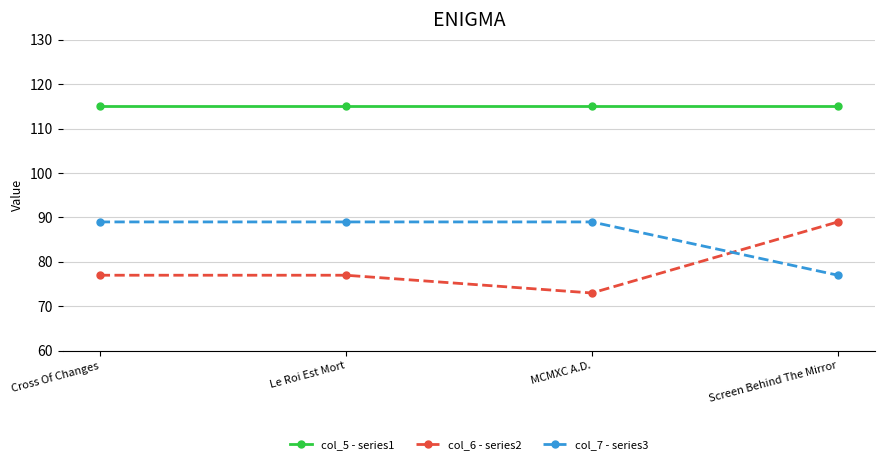

Reading left to right, list all the values displayed in this chart.

col_5 - series1: Cross Of Changes=115	Le Roi Est Mort=115	MCMXC A.D.=115	Screen Behind The Mirror=115
col_6 - series2: Cross Of Changes=77	Le Roi Est Mort=77	MCMXC A.D.=73	Screen Behind The Mirror=89
col_7 - series3: Cross Of Changes=89	Le Roi Est Mort=89	MCMXC A.D.=89	Screen Behind The Mirror=77